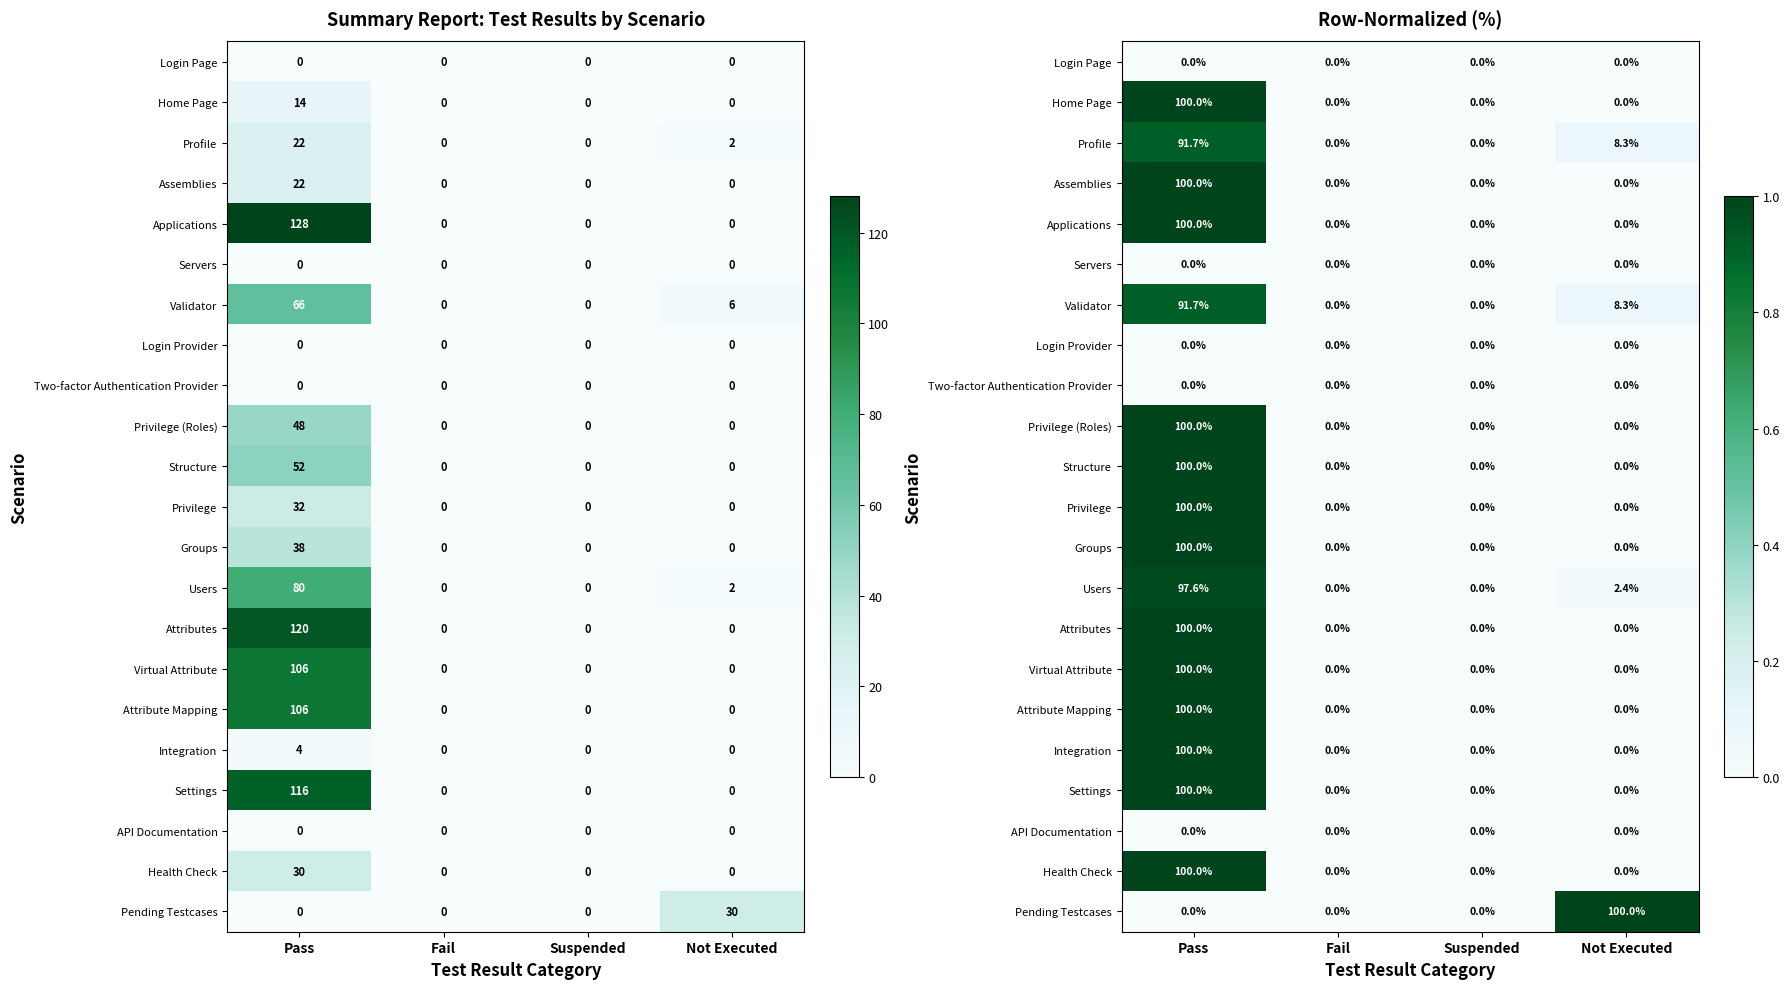

What is the sum of the Virtual Attribute values at Fail and Pass?

1.0